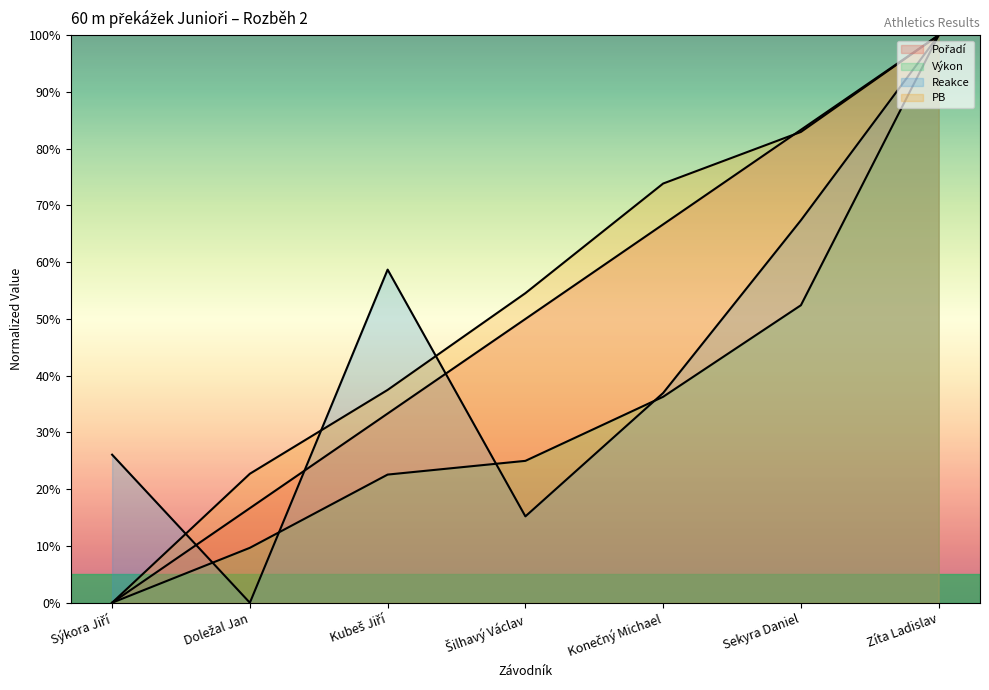

True or false: PB and Výkon intersect in this chart.

False